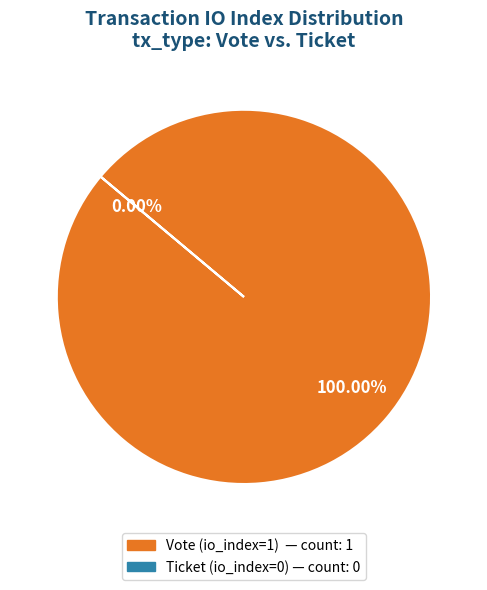

True or false: Vote (io_index=1) accounts for 100% of the total.

True